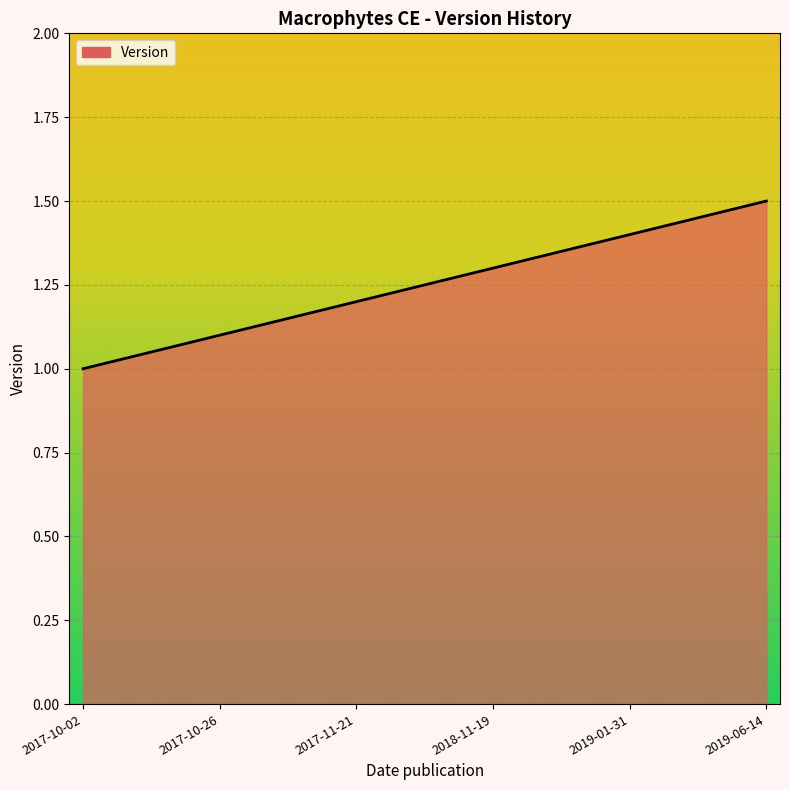

Does the chart display data point markers on the line(s)?

No